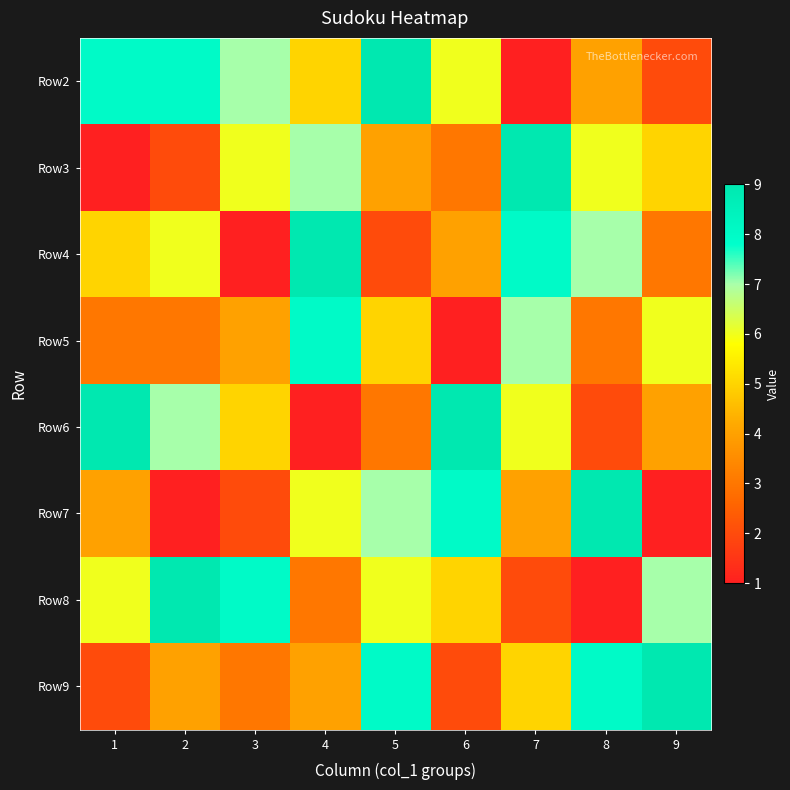

Rank the series at 3 from highest to lowest value.

Row8, Row2, Row3, Row6, Row5, Row9, Row7, Row4